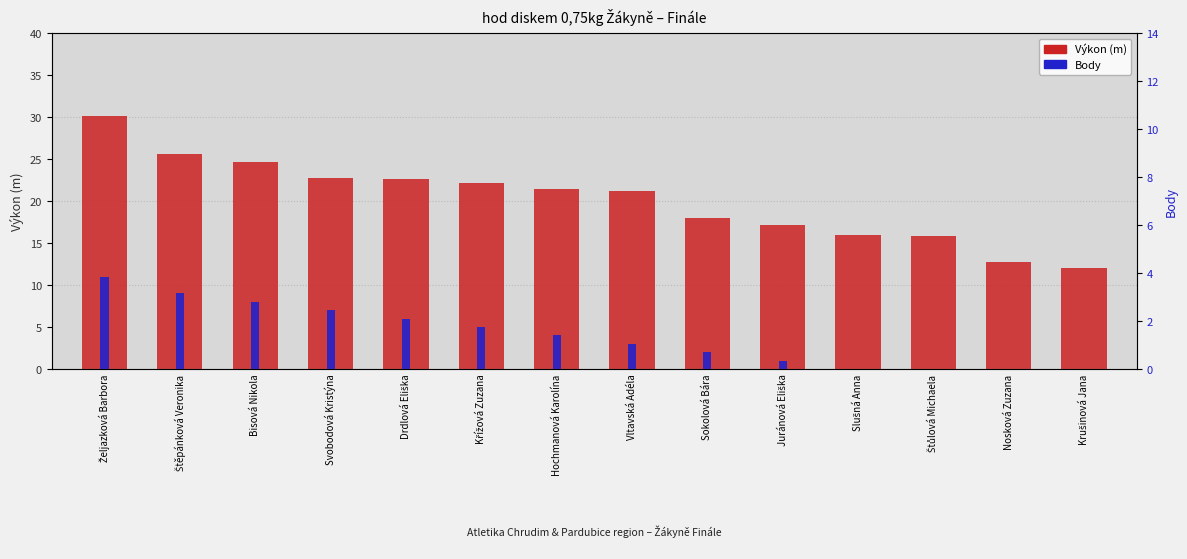

What position from the right is Štůlová Michaela?

3